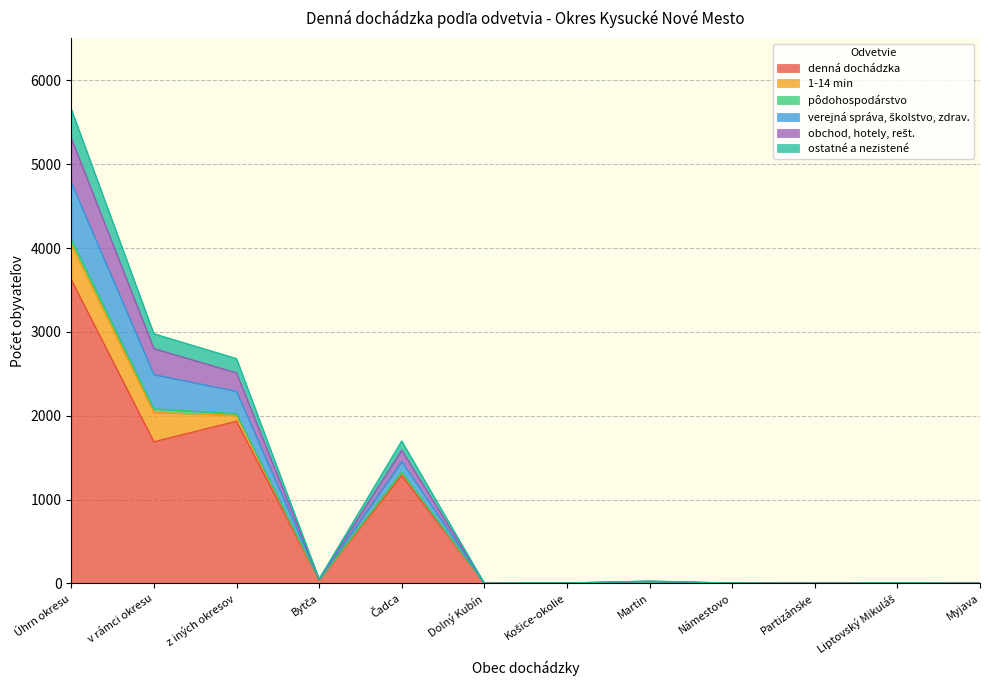

How many data points in denná dochádzka are less than 17?

6